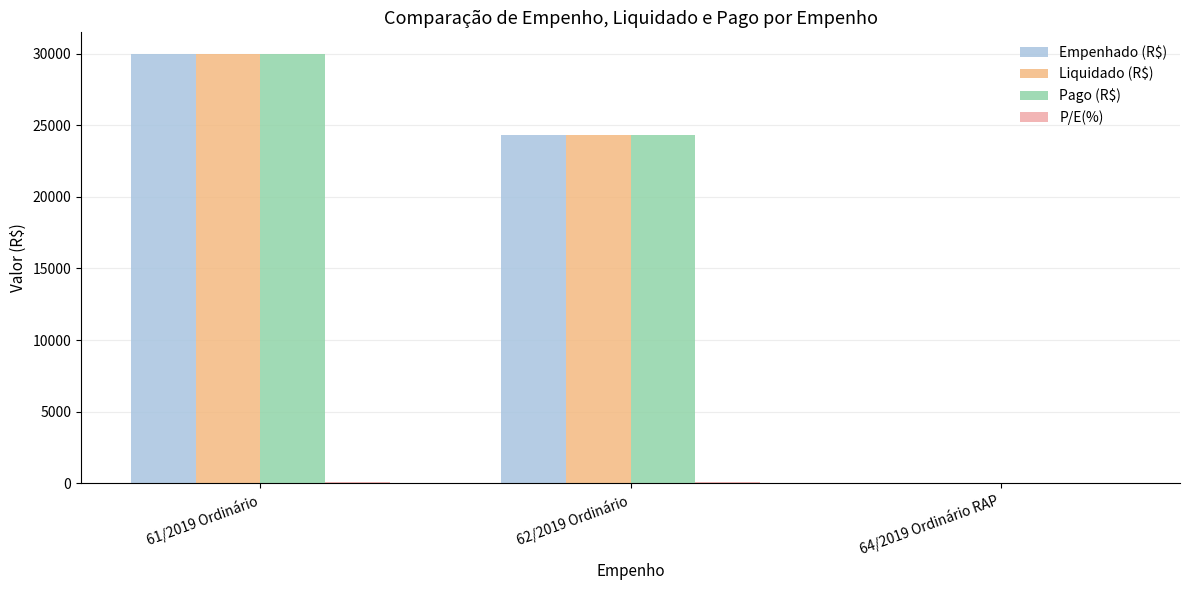

What is the greatest value displayed?

30000.0